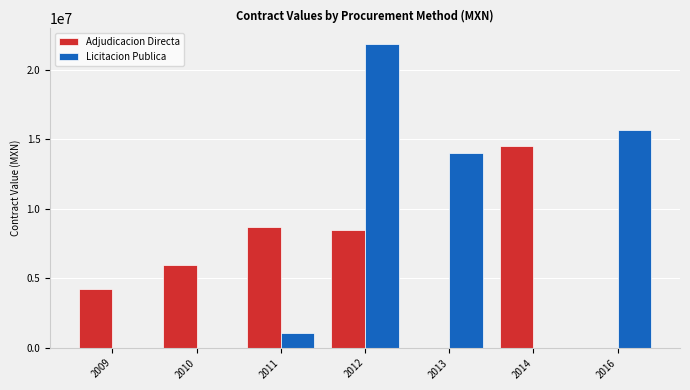

What is the difference between the Licitacion Publica values at 2012 and 2011?

20795255.4